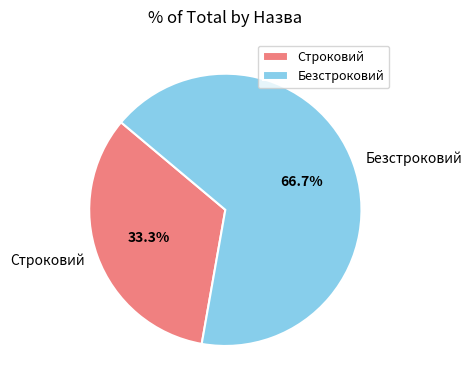

Is it true that Строковий is 26% of the pie?

False